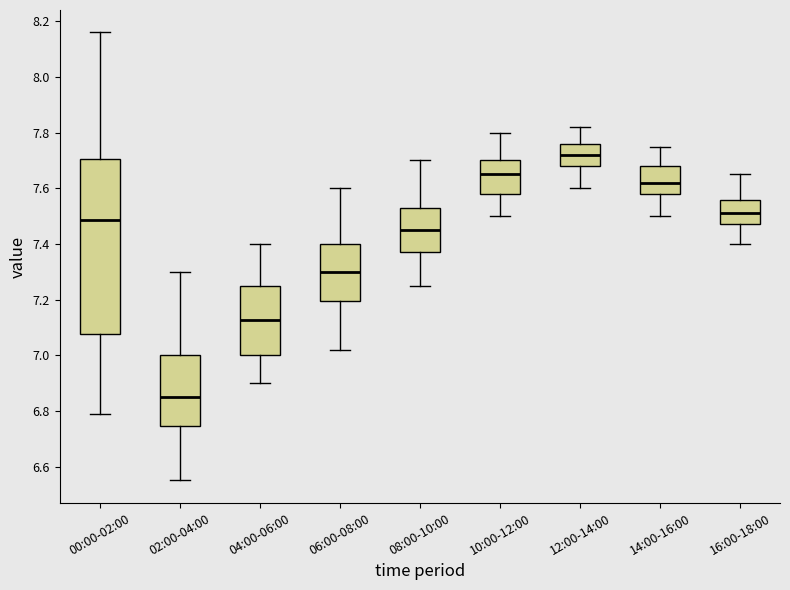

Which box's median line is the lowest?

02:00-04:00